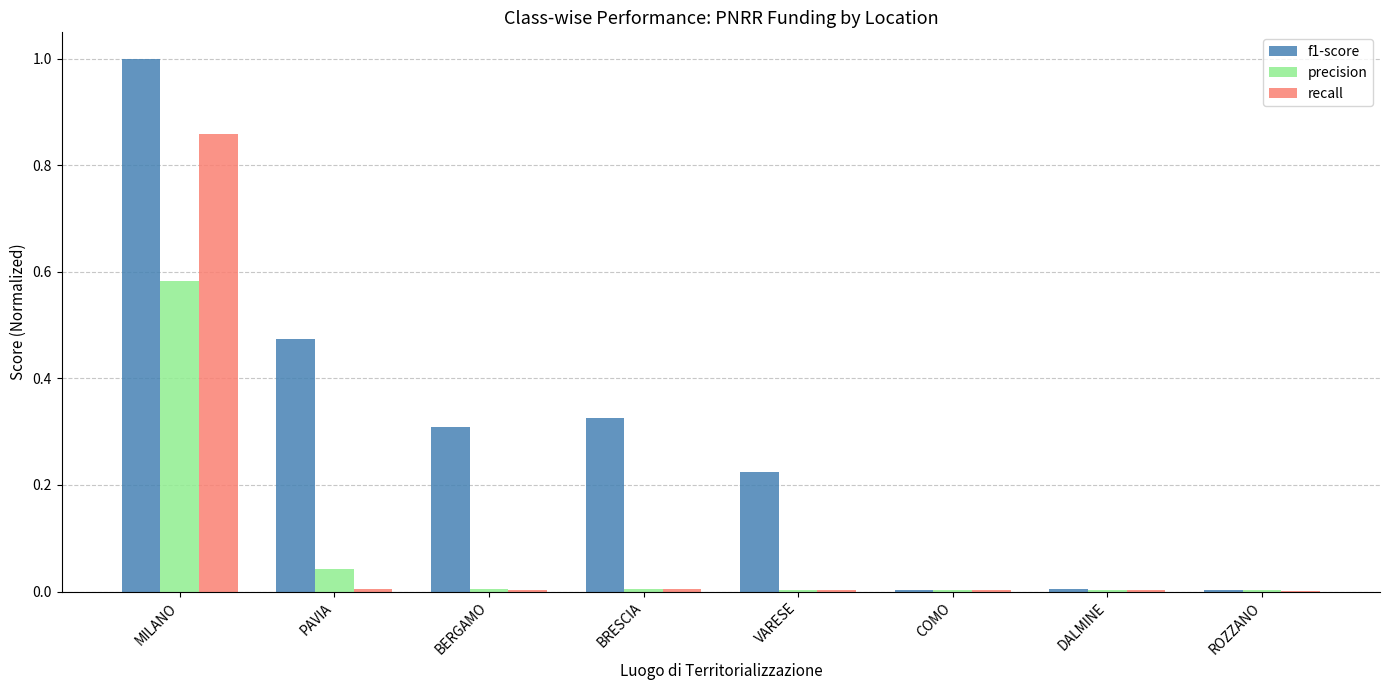

Does the chart contain stacked bars?

No